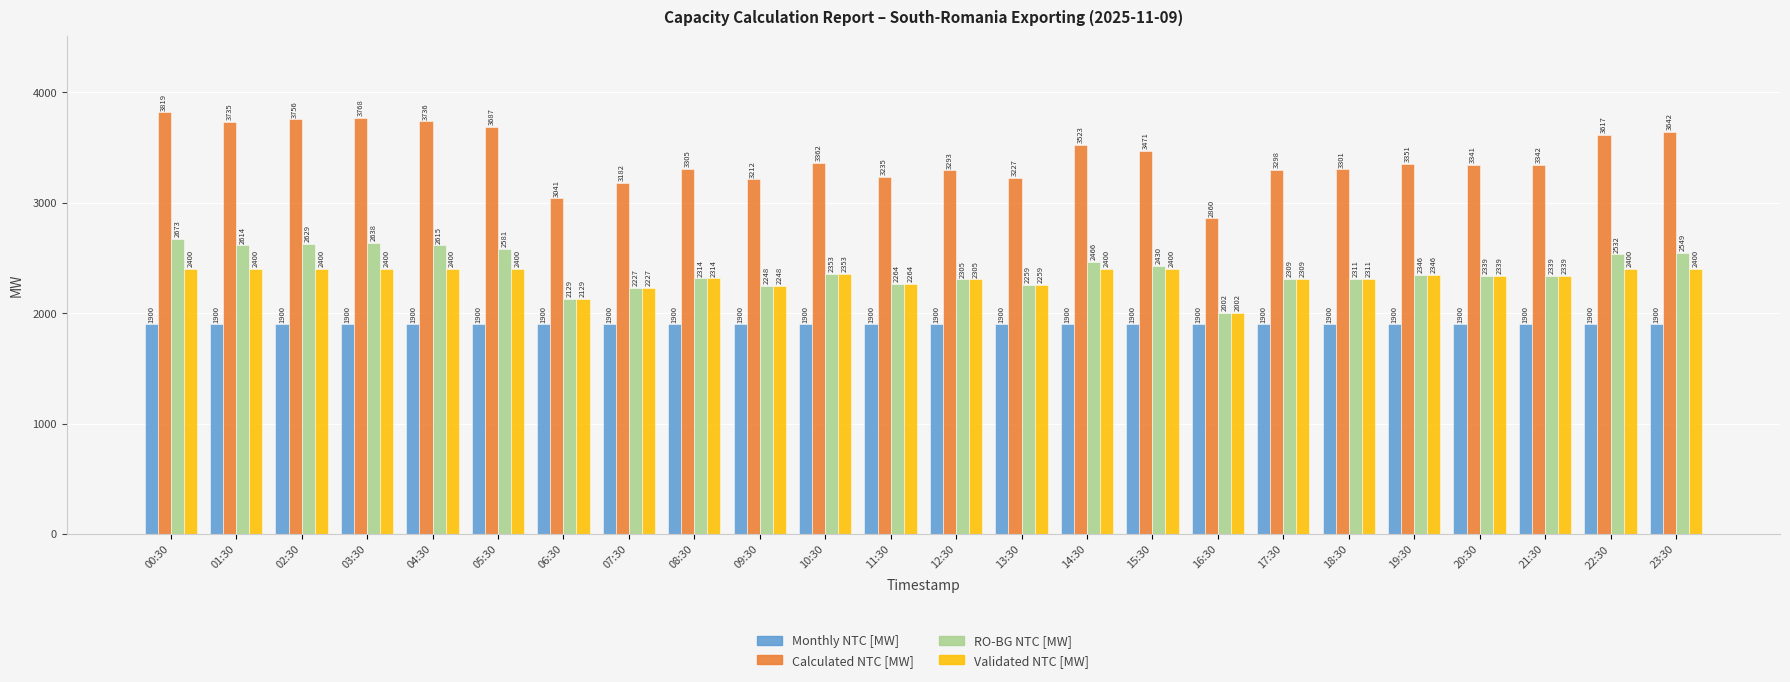

At which category is the sum across all series the highest?

00:30